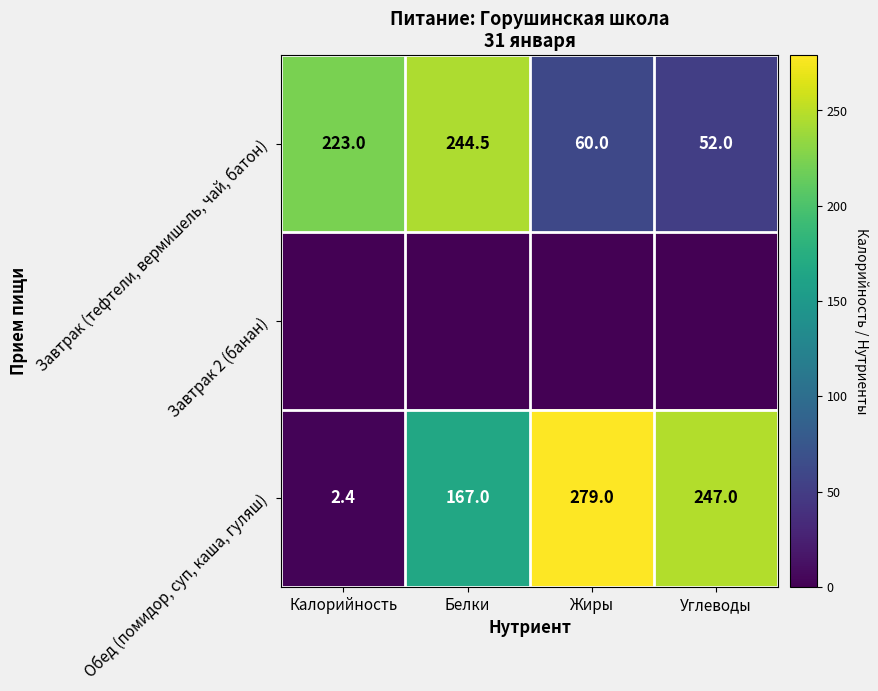

What is the difference between the highest and lowest values at Калорийность?

223.0